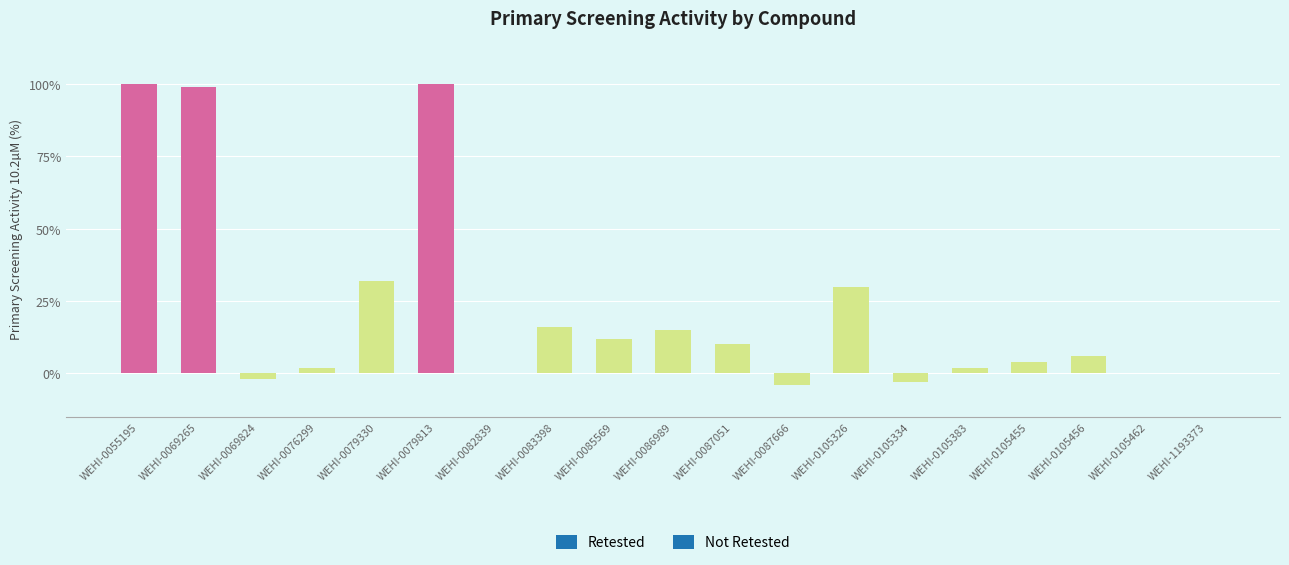

What is the sum of the values at WEHI-0087666 and WEHI-0086989?

11